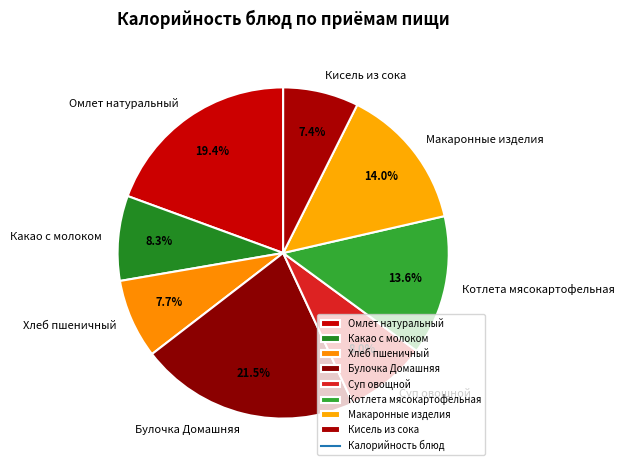

To the nearest percent, what is the difference between the largest and smallest slice percentages?

14%